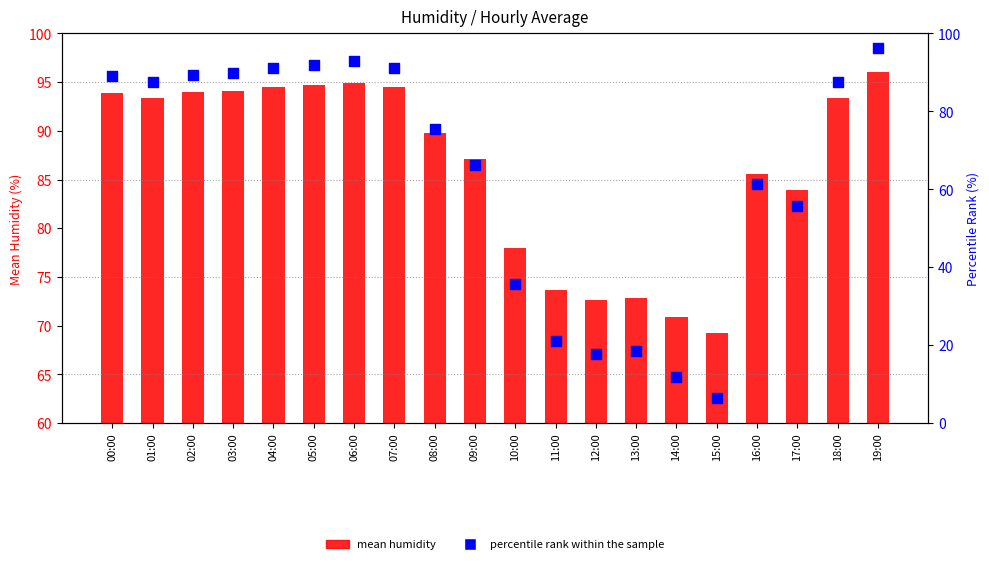

Which series has the largest total across all categories?

mean humidity